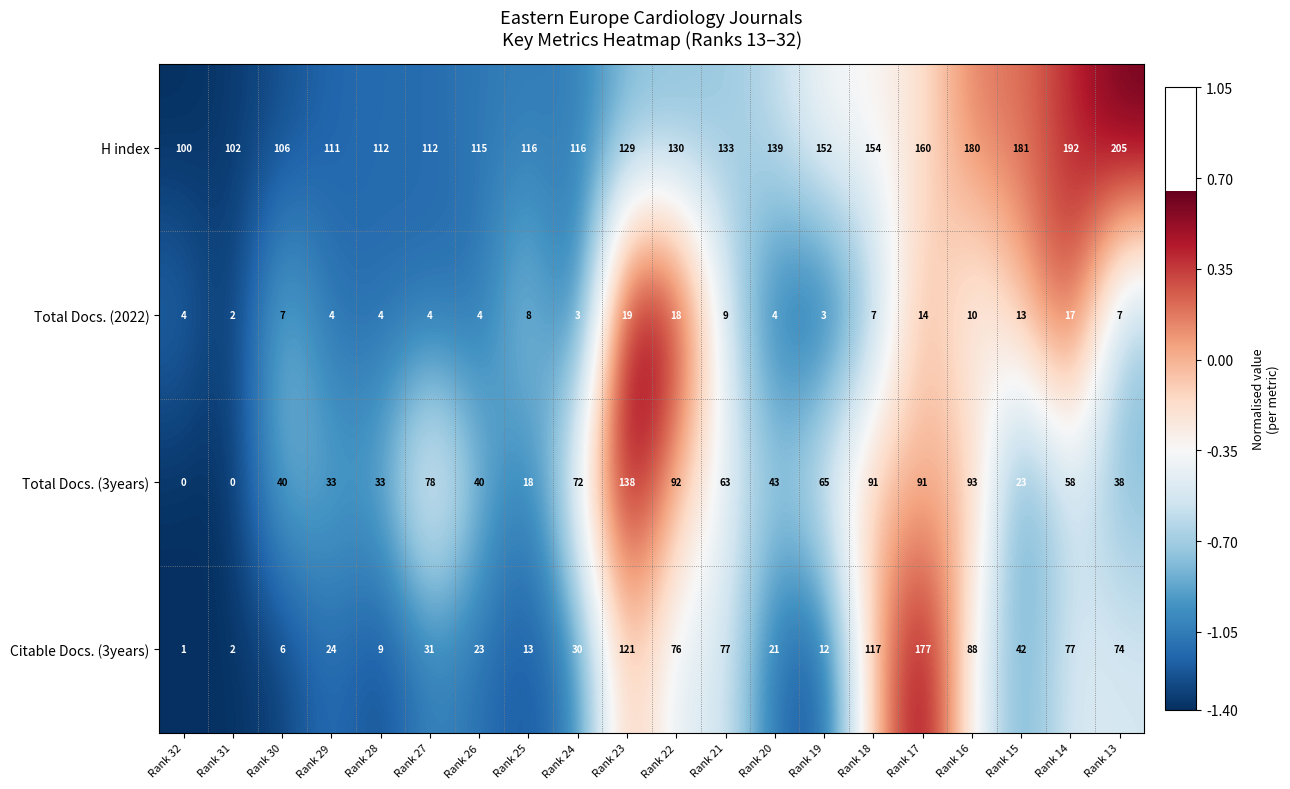

At how many categories does at least one series exceed 3?

20